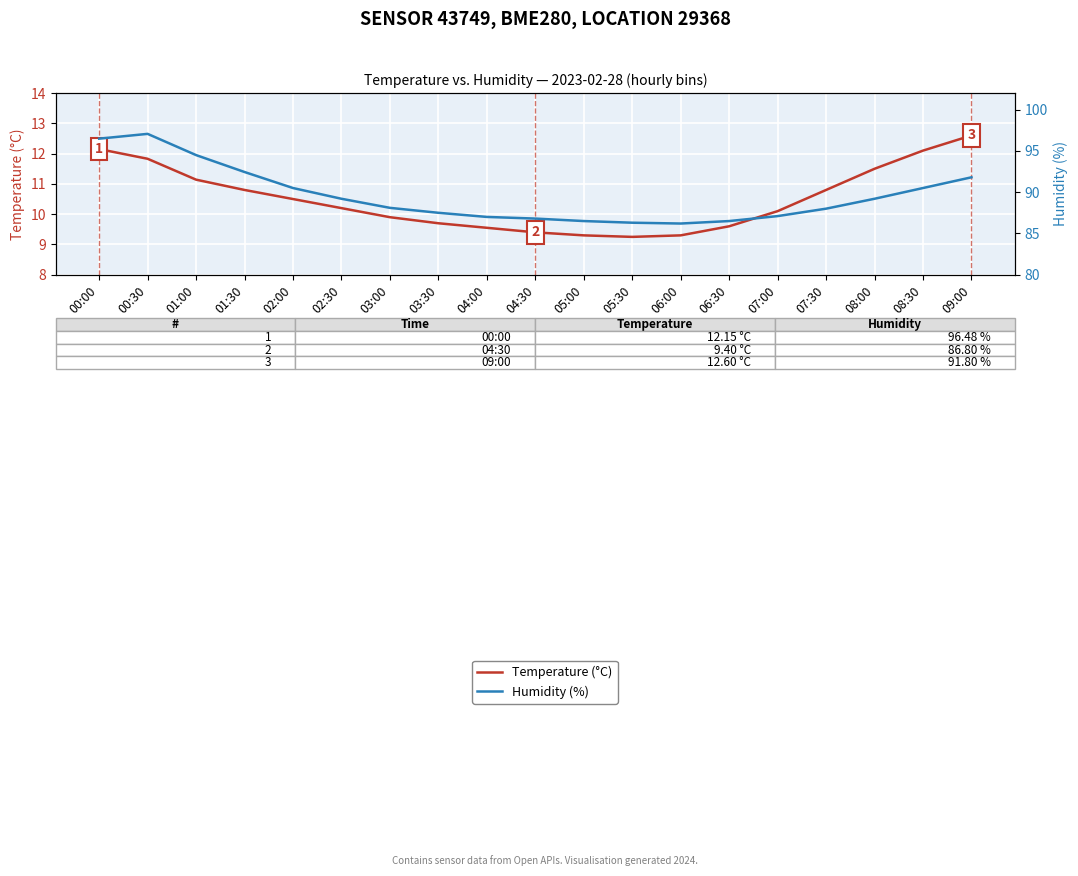

At which category is the sum across all series the highest?

00:30